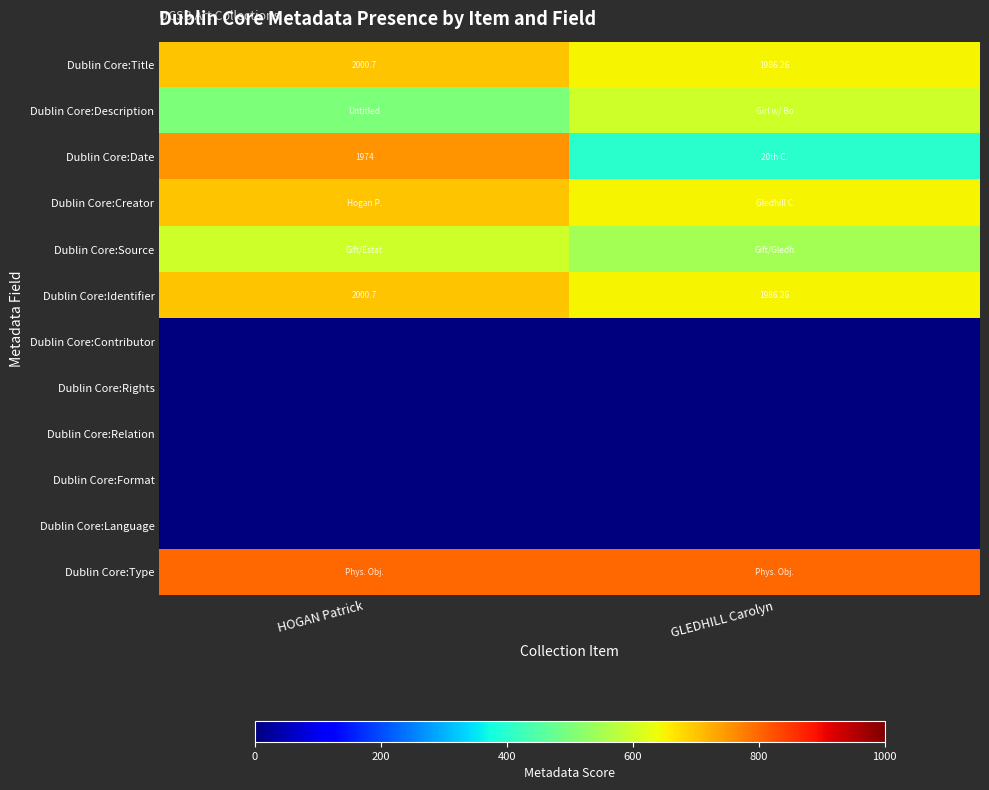

The Dublin Core:Type series shows 337 at HOGAN Patrick. True or false?

False